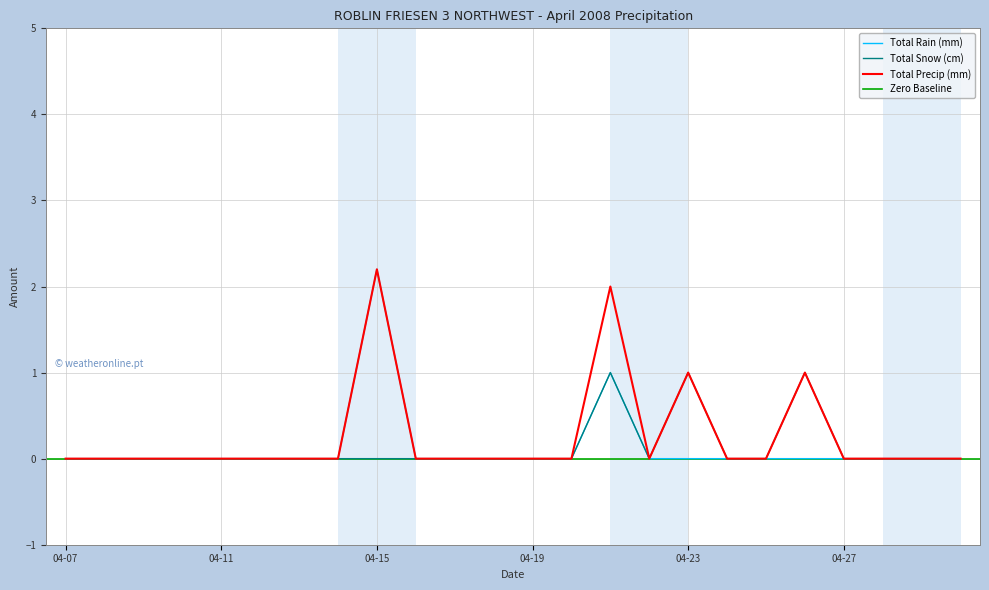

True or false: Total Snow (cm) and Total Rain (mm) cross at least once.

False